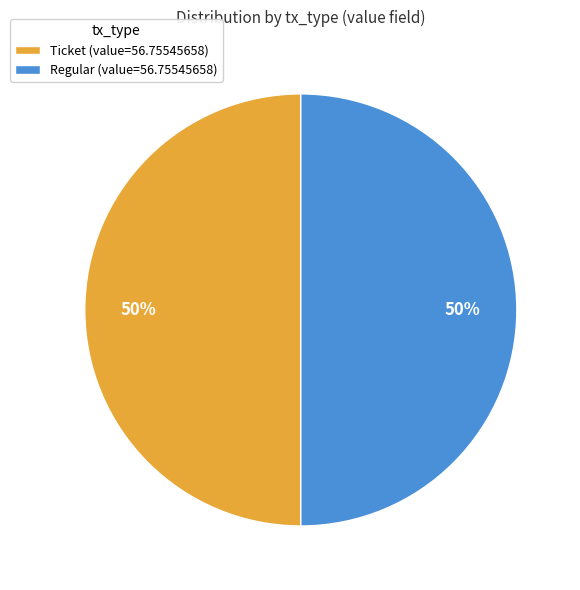

What is the ratio of the value at Regular (value=56.75545658) to the value at Ticket (value=56.75545658)?

1.0